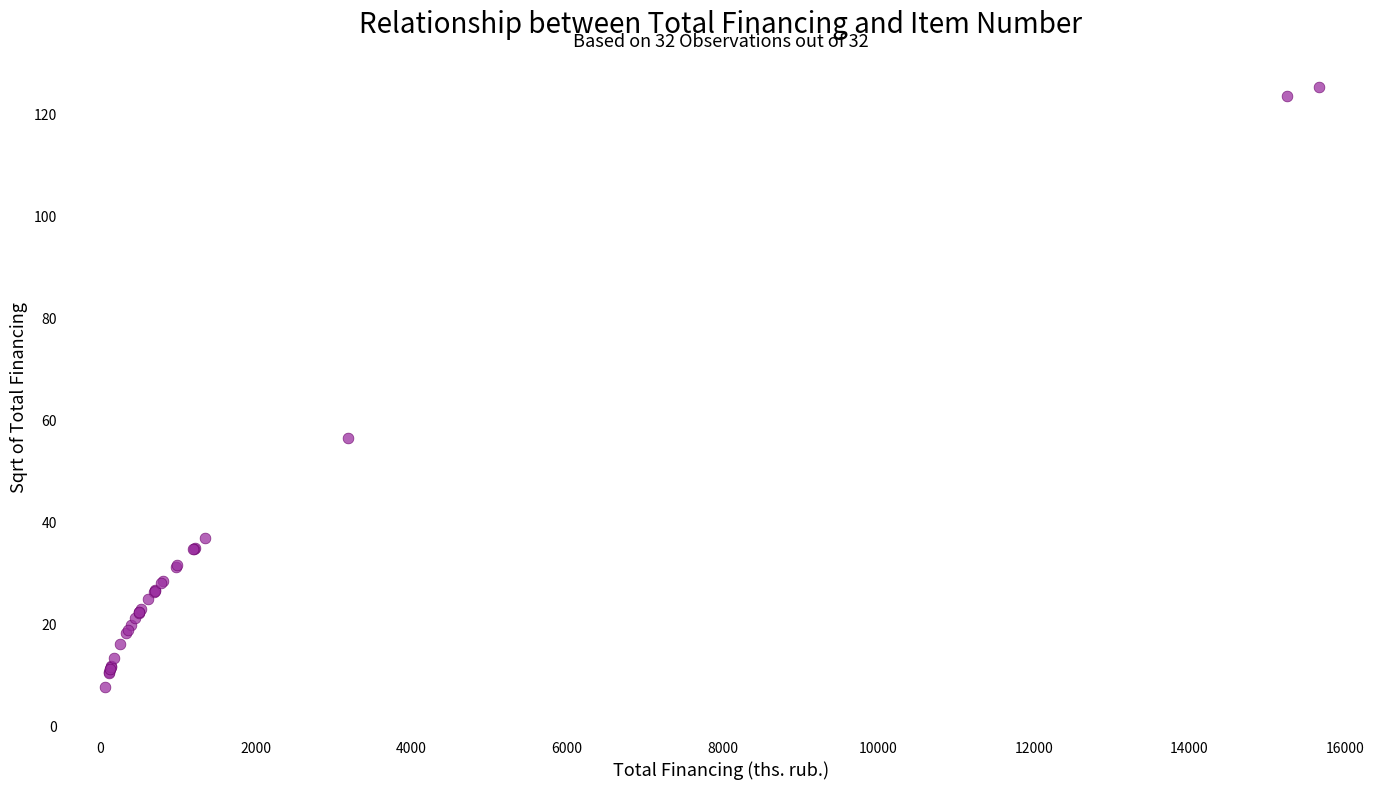

What Y value in the scatter plot is closest to 66?

56.4